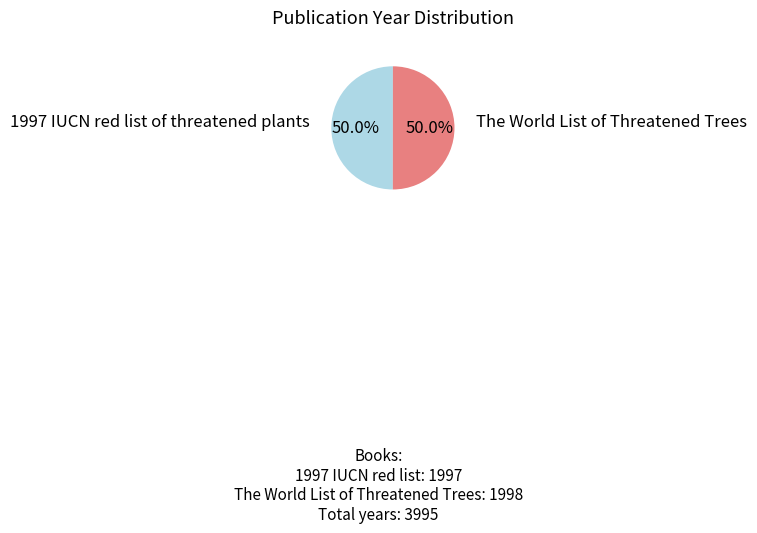

To the nearest percent, what is the average slice percentage?

50%